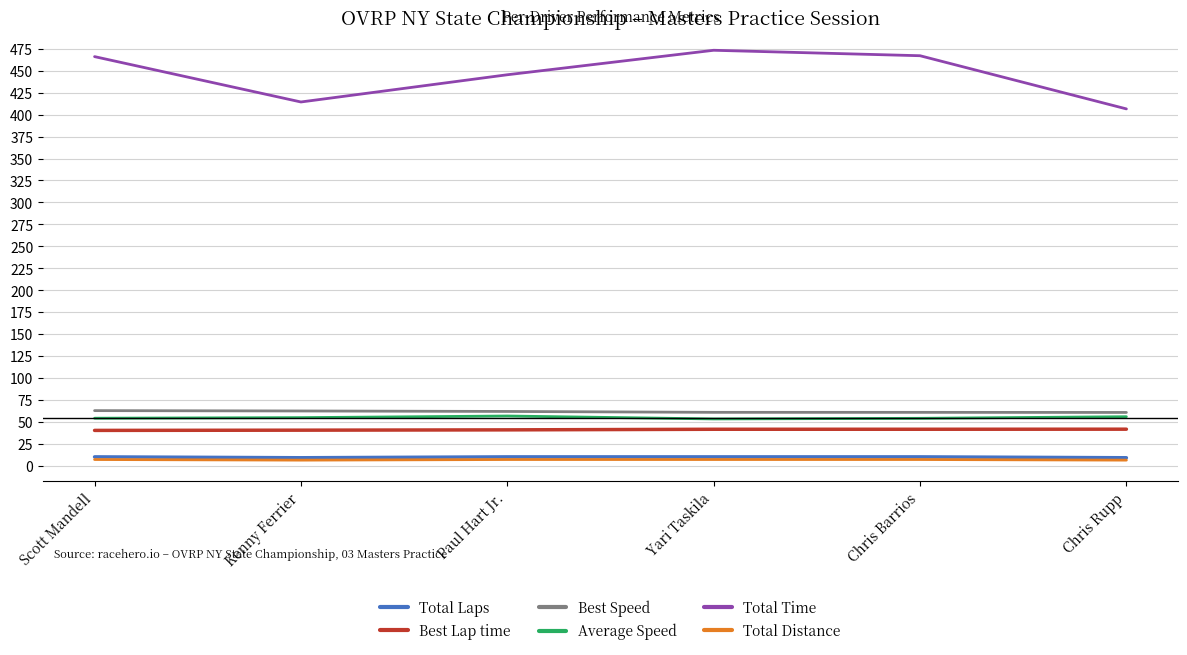

Which series has the largest total across all categories?

Total Time